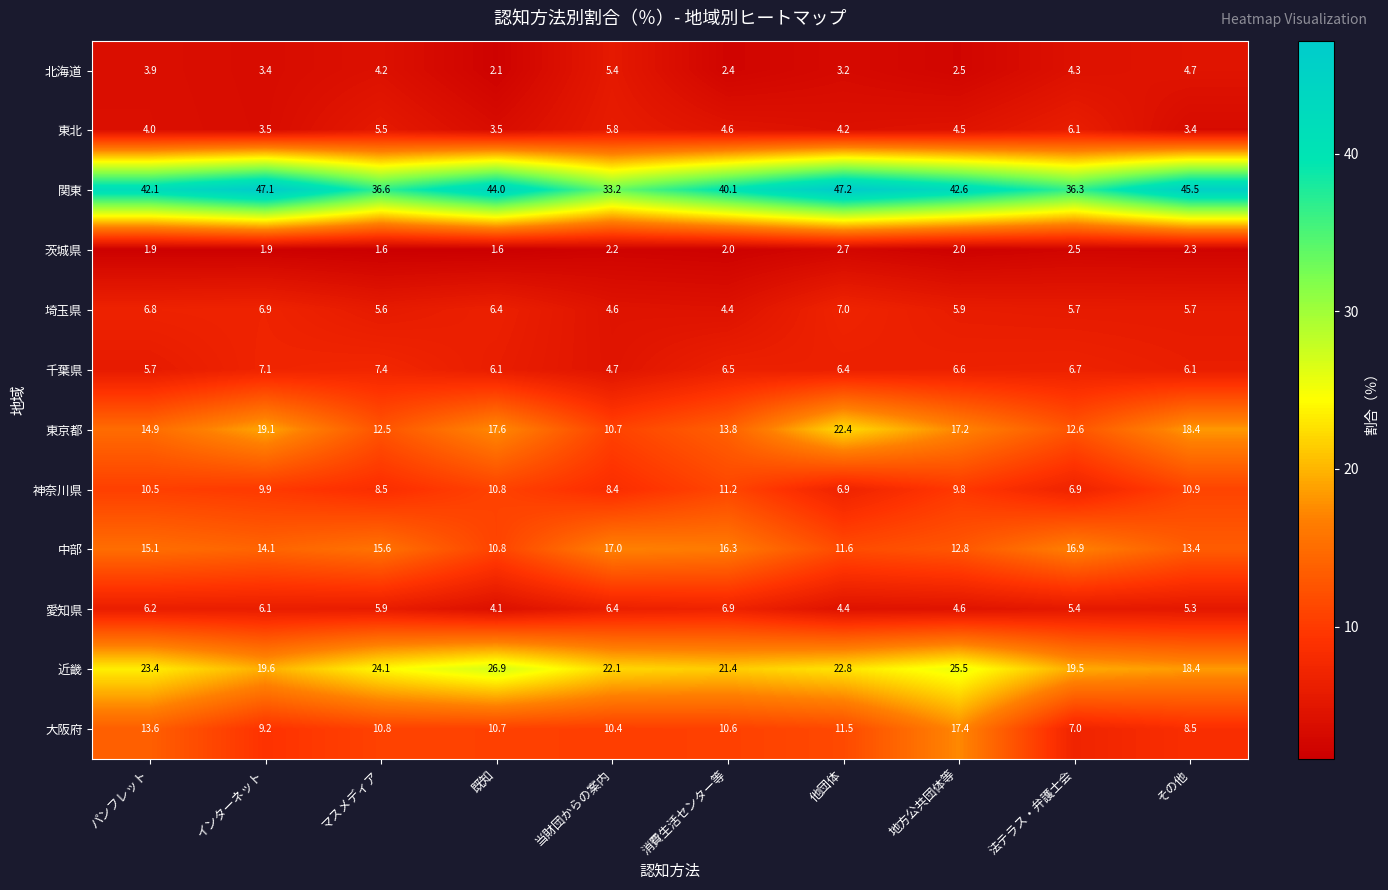

At how many categories does at least one series exceed 29?

10